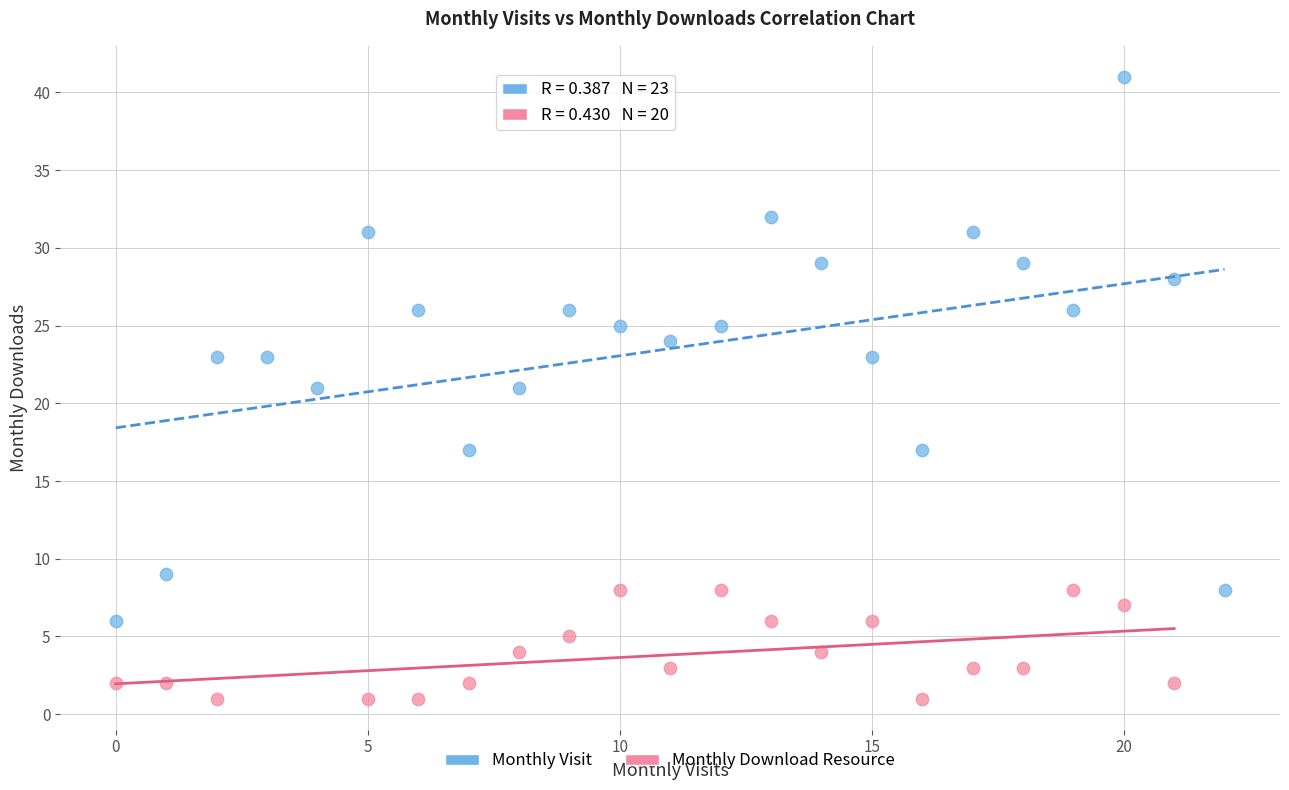

Which series has the widest spread of Y values?

Monthly Visit